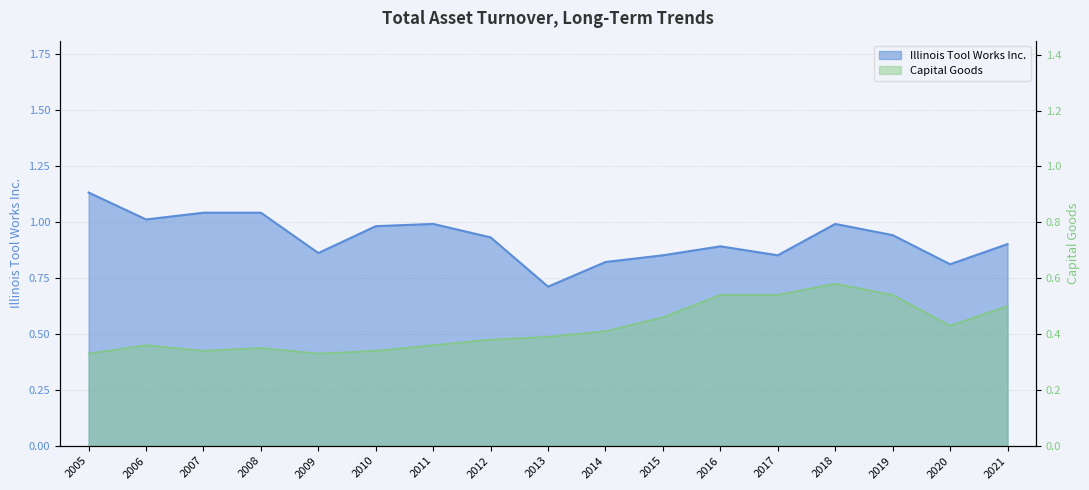

What are all the series names shown in the legend?

Illinois Tool Works Inc., Capital Goods